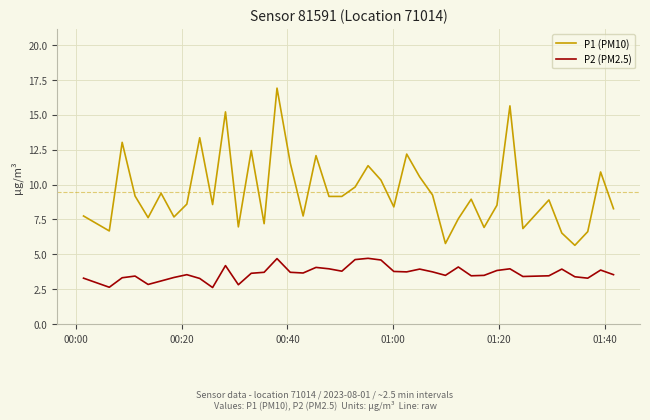

Which series has the largest total across all categories?

P1 (PM10)